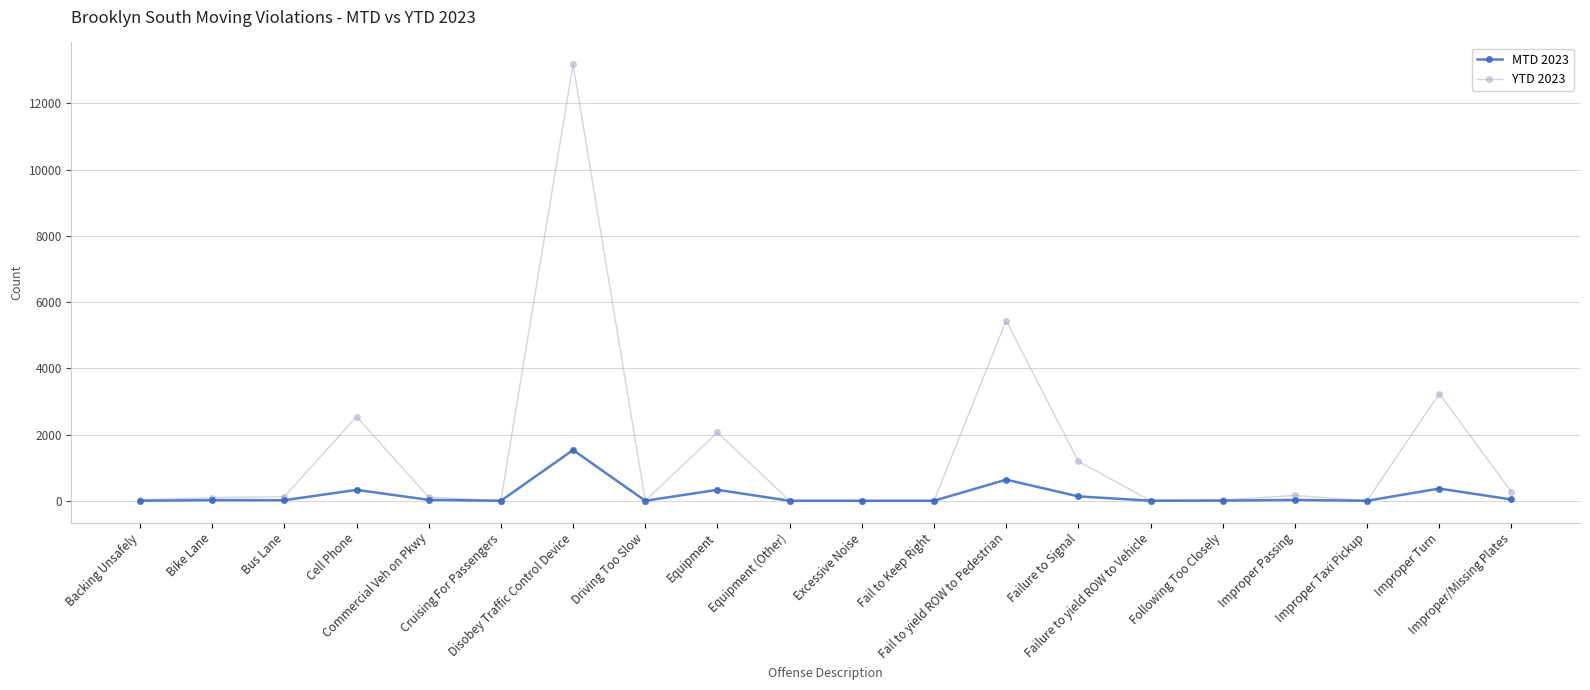

Which series has the widest spread of values?

YTD 2023